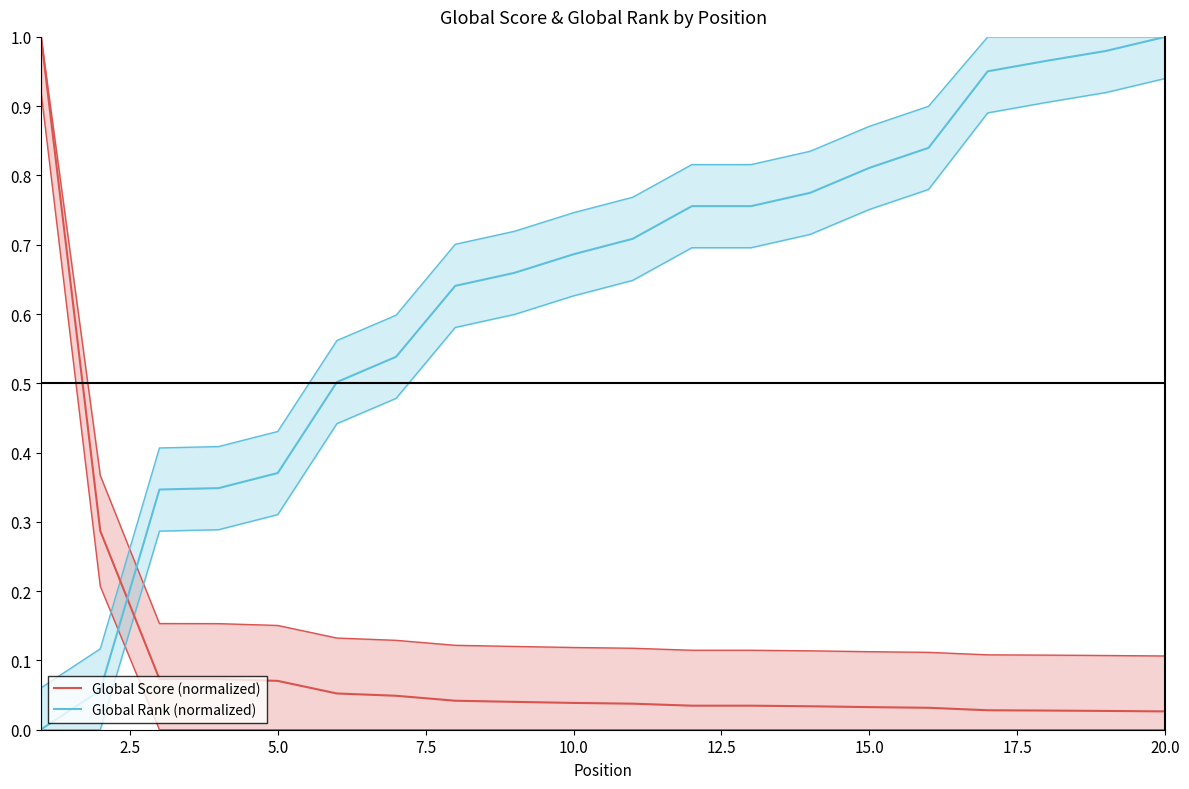

List the series in order of their overall mean, lowest first.

Global Score (normalized), Global Rank (normalized)